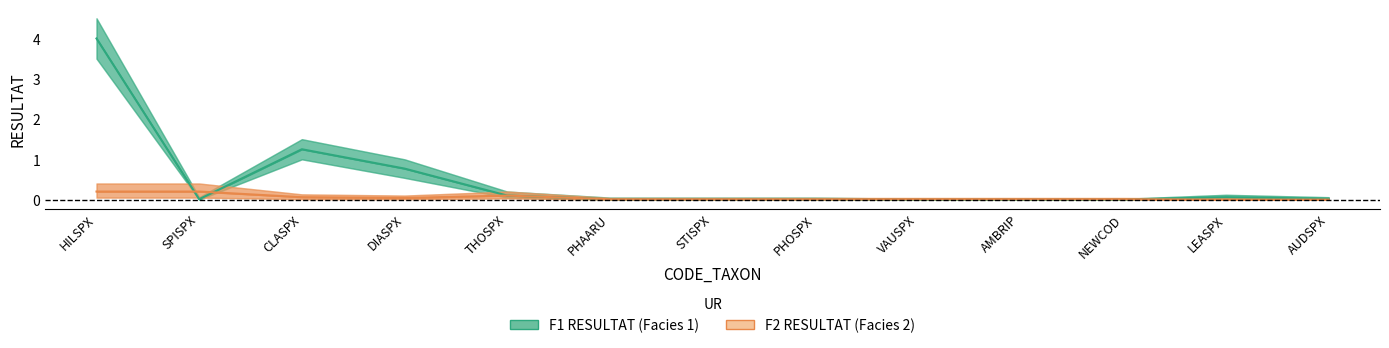

Reading left to right, what are all the values shown in this chart?

F1 RESULTAT: 4.0	0.0	1.2	0.8	0.1	0.0	0.0	0.0	0.0	0.0	0.0	0.1	0.0
F2 RESULTAT: 0.2	0.2	0.1	0.0	0.1	0.0	0.0	0.0	0.0	0.0	0.0	0.0	0.0